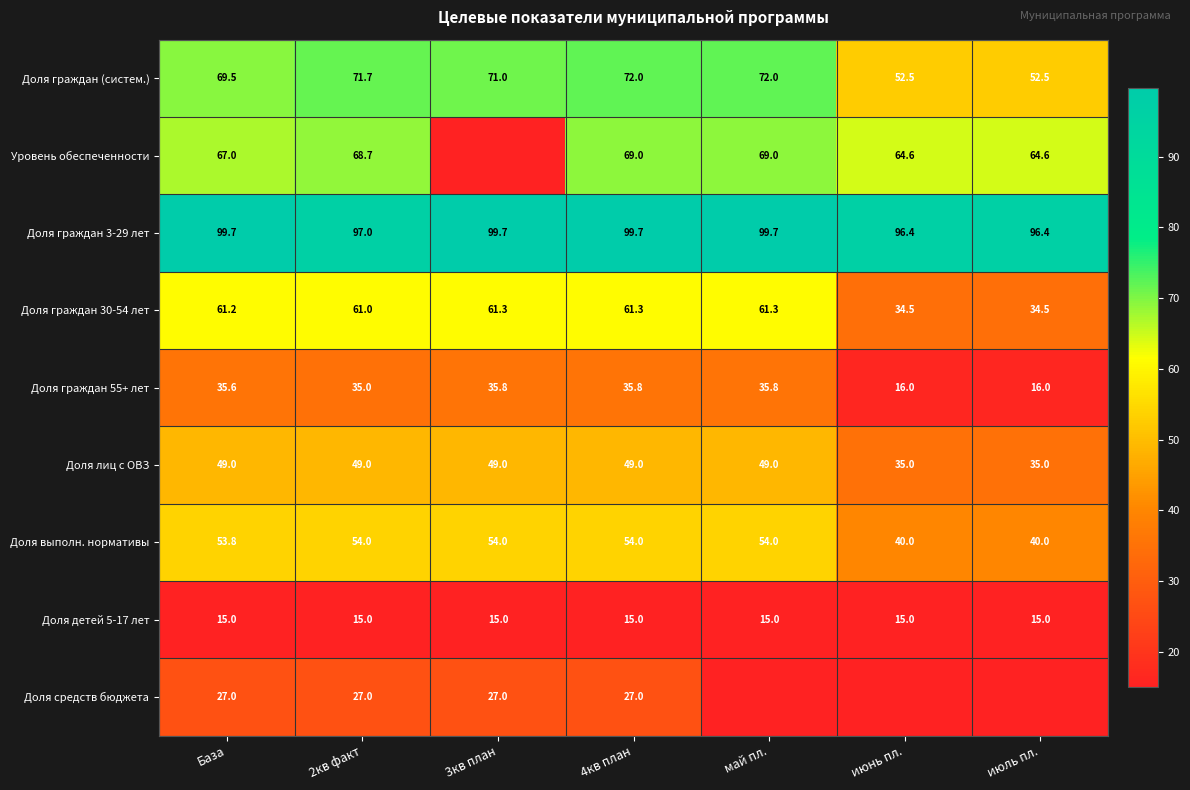

The value of Доля граждан 30-54 лет at База is 17.2. True or false?

False